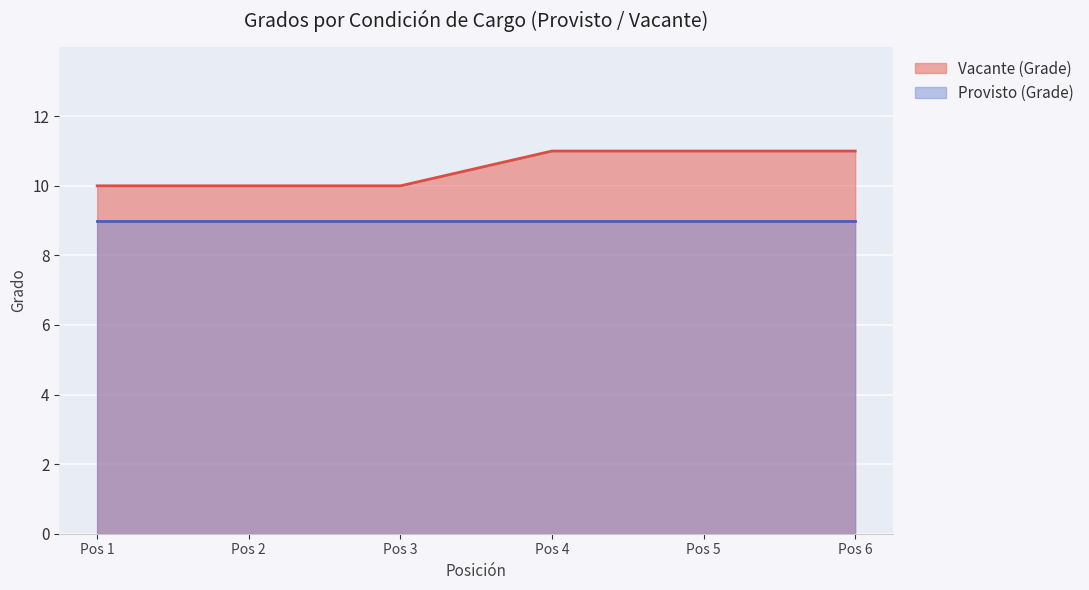

What is the average value?

10